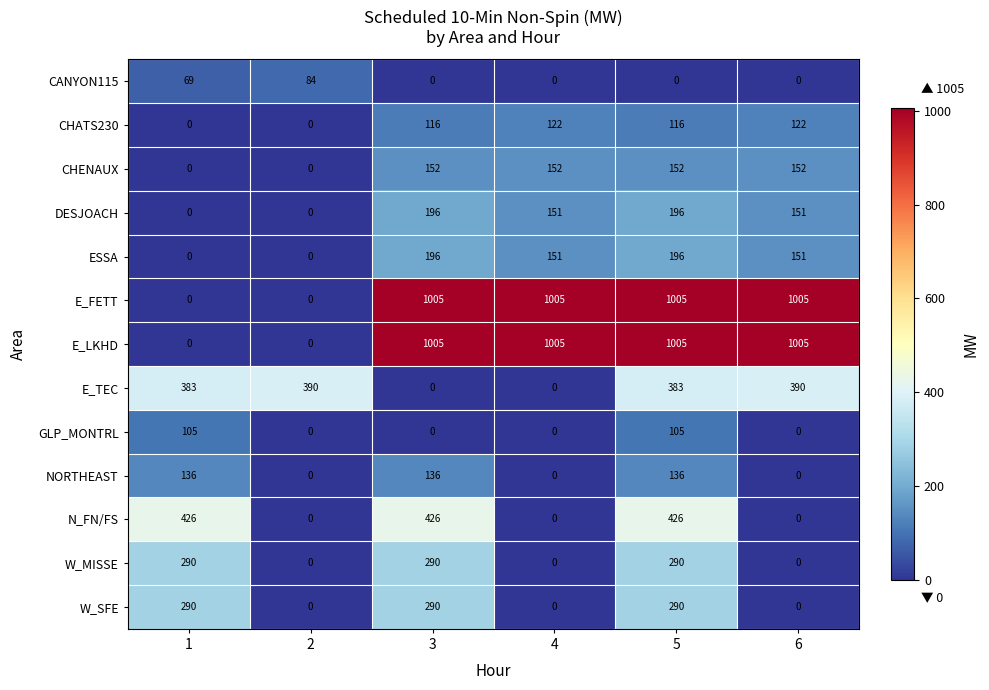

What is the difference between the maximum and minimum values in the E_LKHD series?

1005